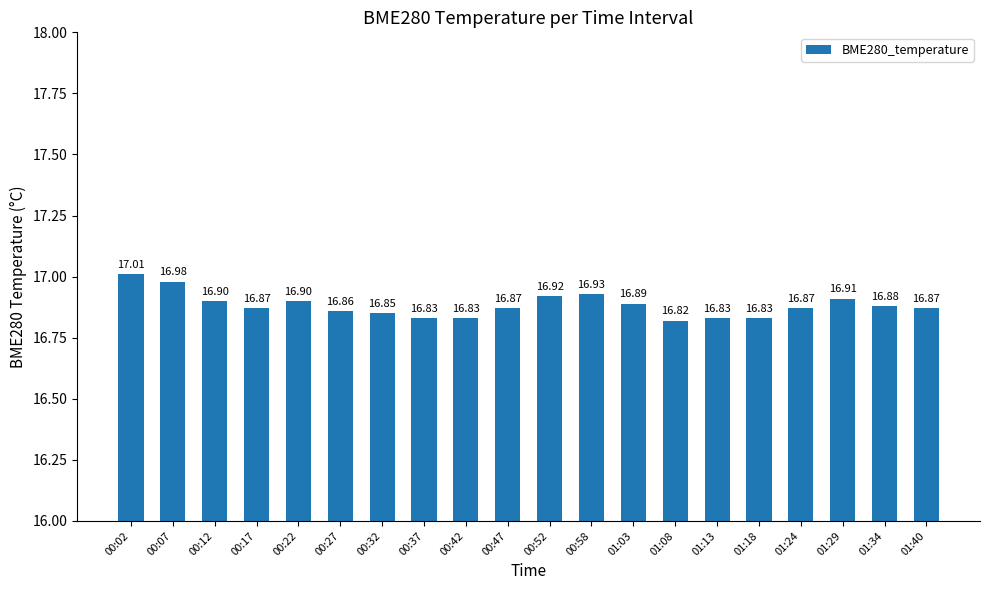

Which category has the lowest value across all series?

01:08